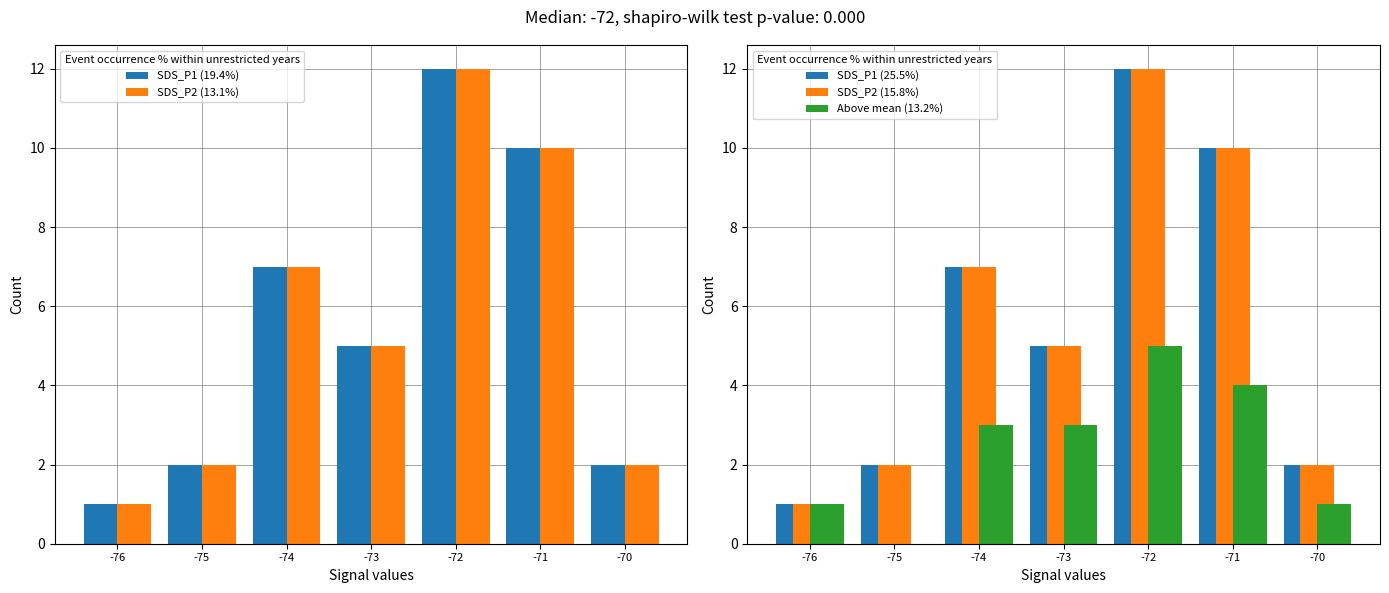

What is the value of the SDS_P2 (13.1%) bar at the 2nd from the left?

2